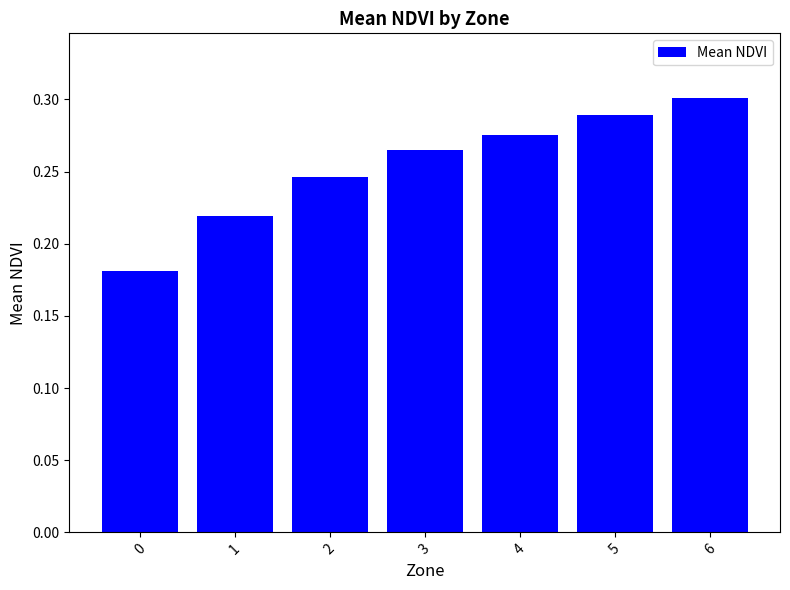

Is it true that the value at 6 is 0.1?

False